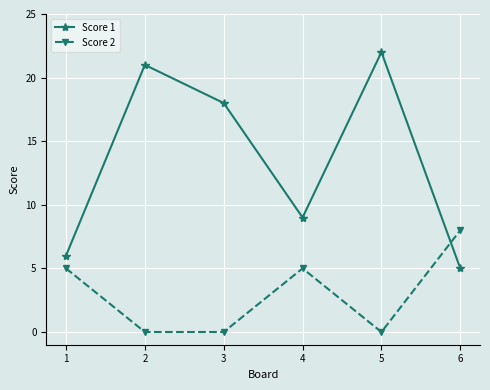

Reading left to right, list all the values displayed in this chart.

Score 1: 1=6	2=21	3=18	4=9	5=22	6=5
Score 2: 1=5	2=0	3=0	4=5	5=0	6=8